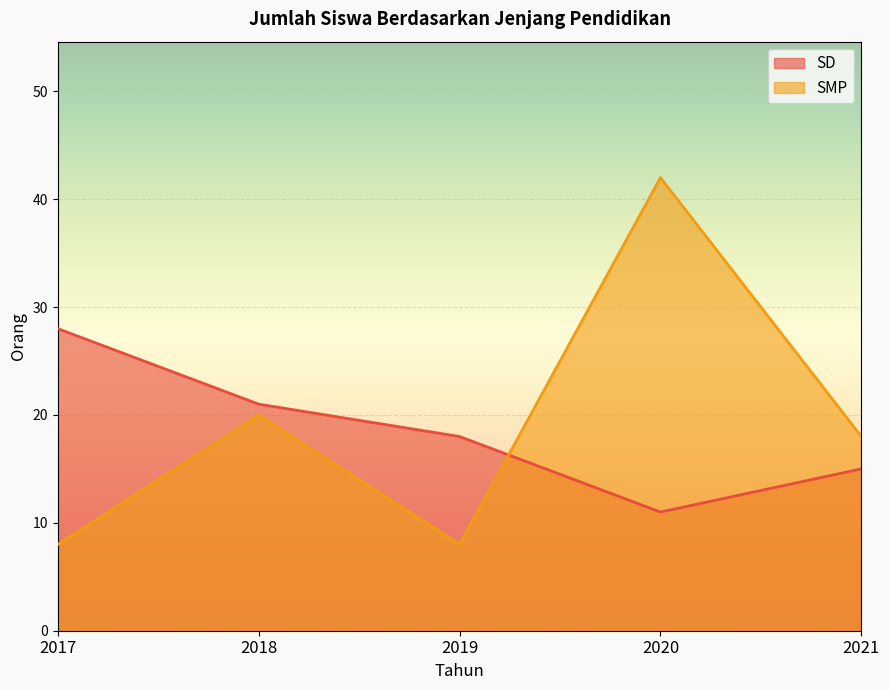

How many intersections are there between SMP and SD?

1